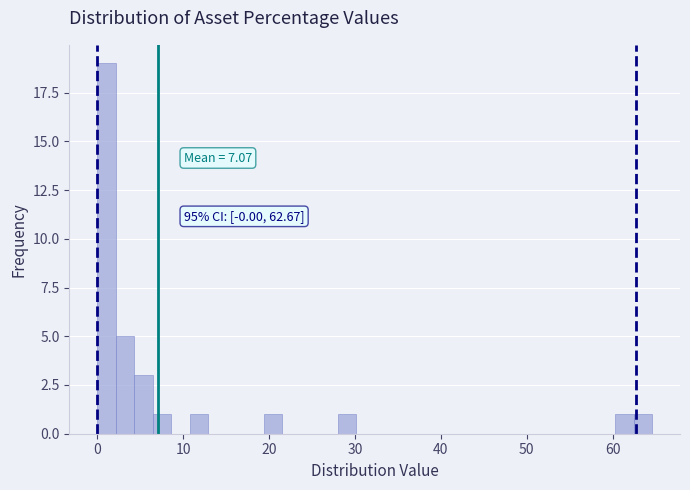

Read against the x-axis, roughly where is the centre of the tallest bar?

1